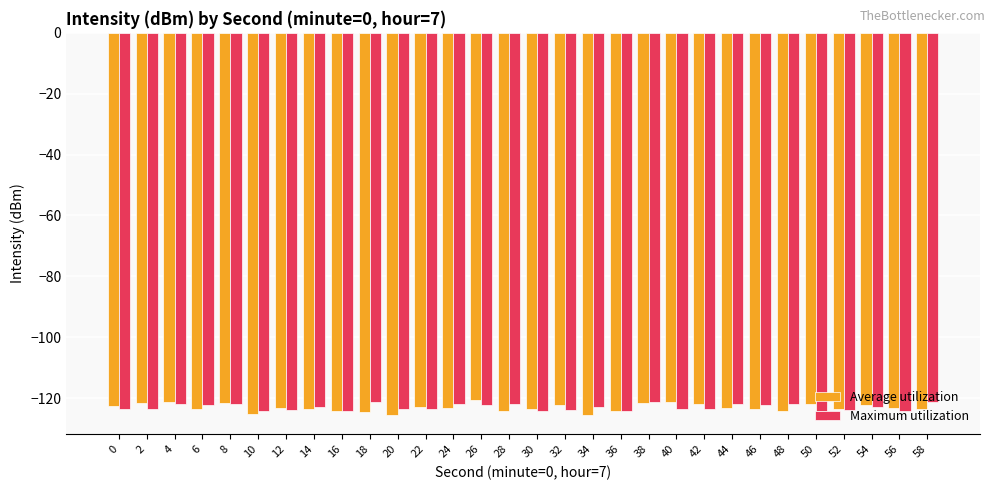

What is the difference between the Maximum utilization values at 30 and 52?

0.3